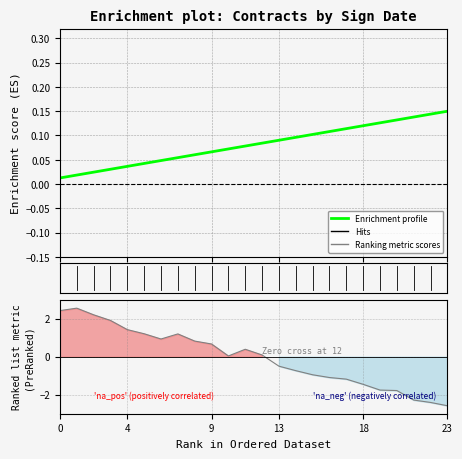

Reading left to right, transcribe all the data shown in this chart.

0.0	0.0	0.0	0.0	0.0	0.0	0.0	0.1	0.1	0.1	0.1	0.1	0.1	0.1	0.1	0.1	0.1	0.1	0.1	0.1	0.1	0.1	0.1	0.1